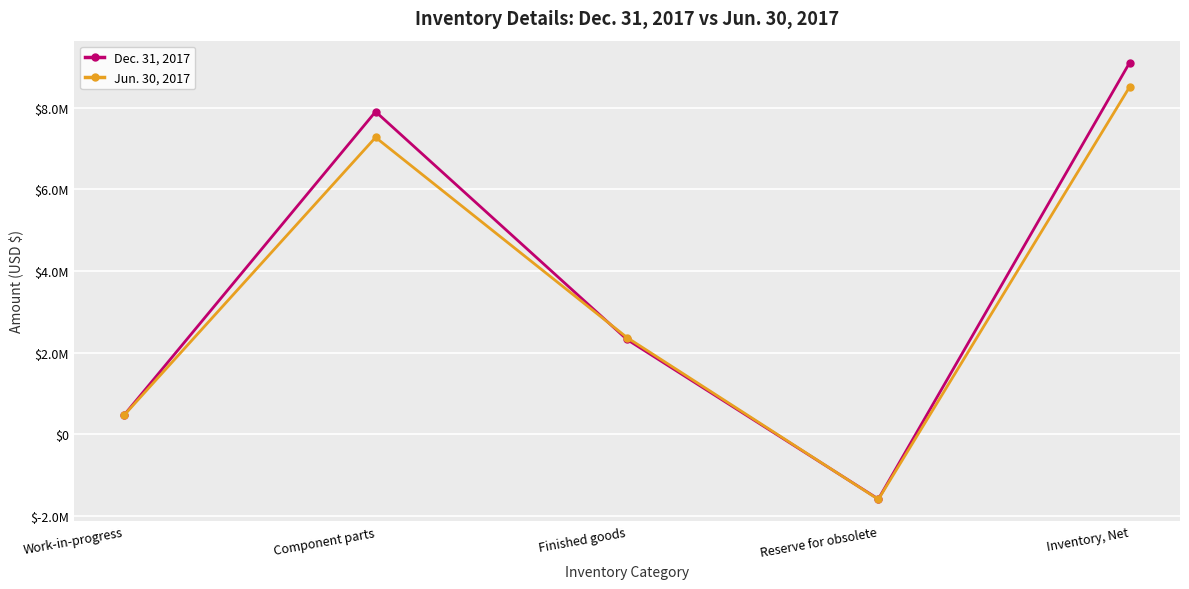

What is the difference between the Jun. 30, 2017 values at Inventory, Net and Work-in-progress?

8043115